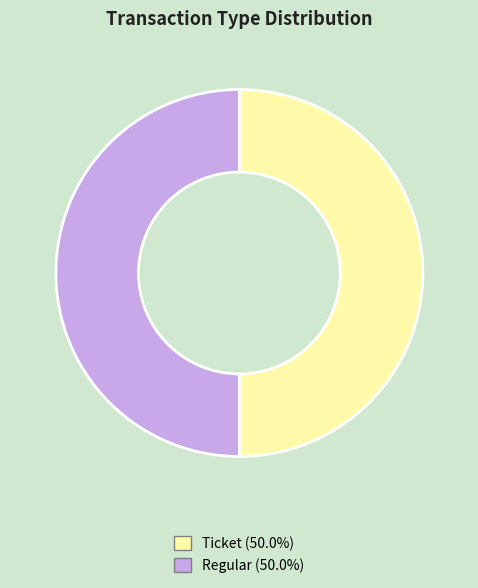

How many segments does this pie chart have?

2